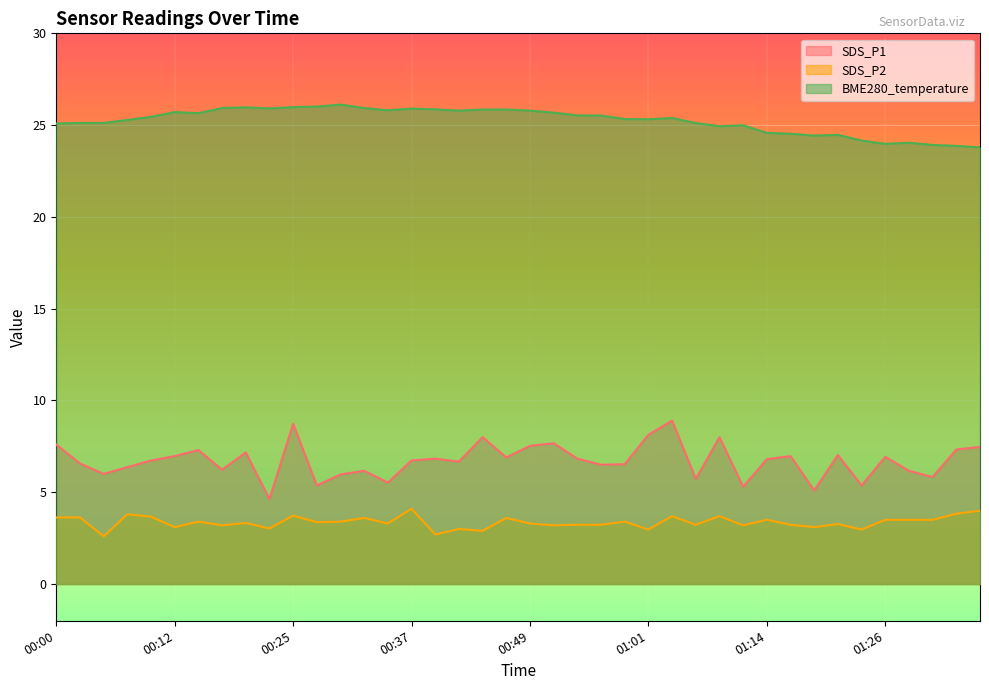

Where does the SDS_P2 series first go above 3?

00:00